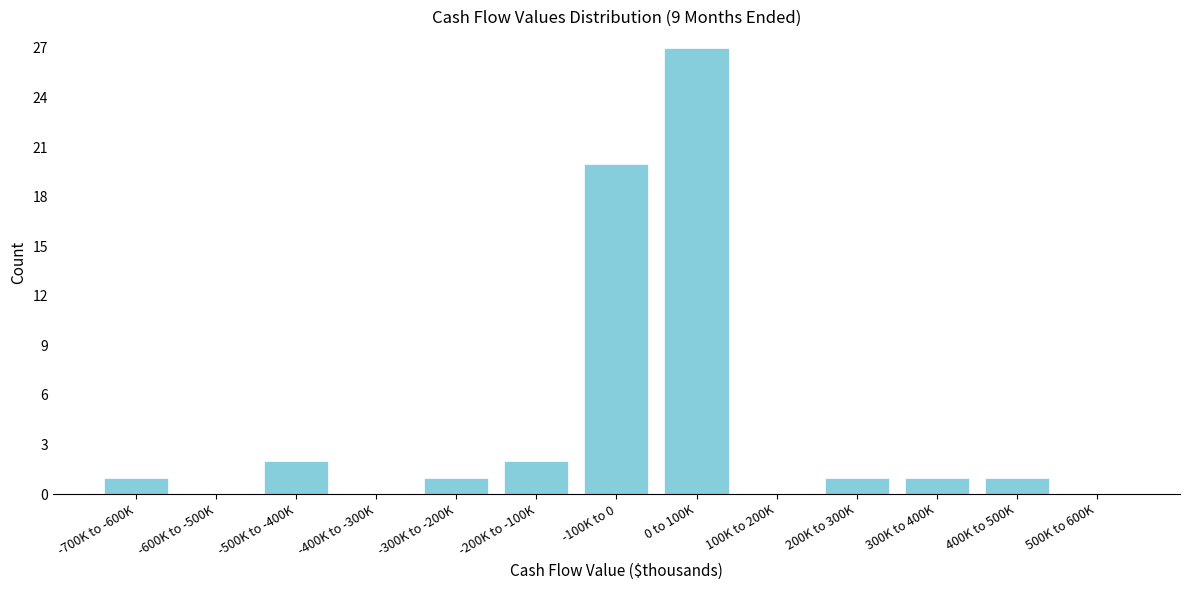

Reading left to right, extract all data points from this chart.

-700K to -600K=1	-600K to -500K=0	-500K to -400K=2	-400K to -300K=0	-300K to -200K=1	-200K to -100K=2	-100K to 0=20	0 to 100K=27	100K to 200K=0	200K to 300K=1	300K to 400K=1	400K to 500K=1	500K to 600K=0